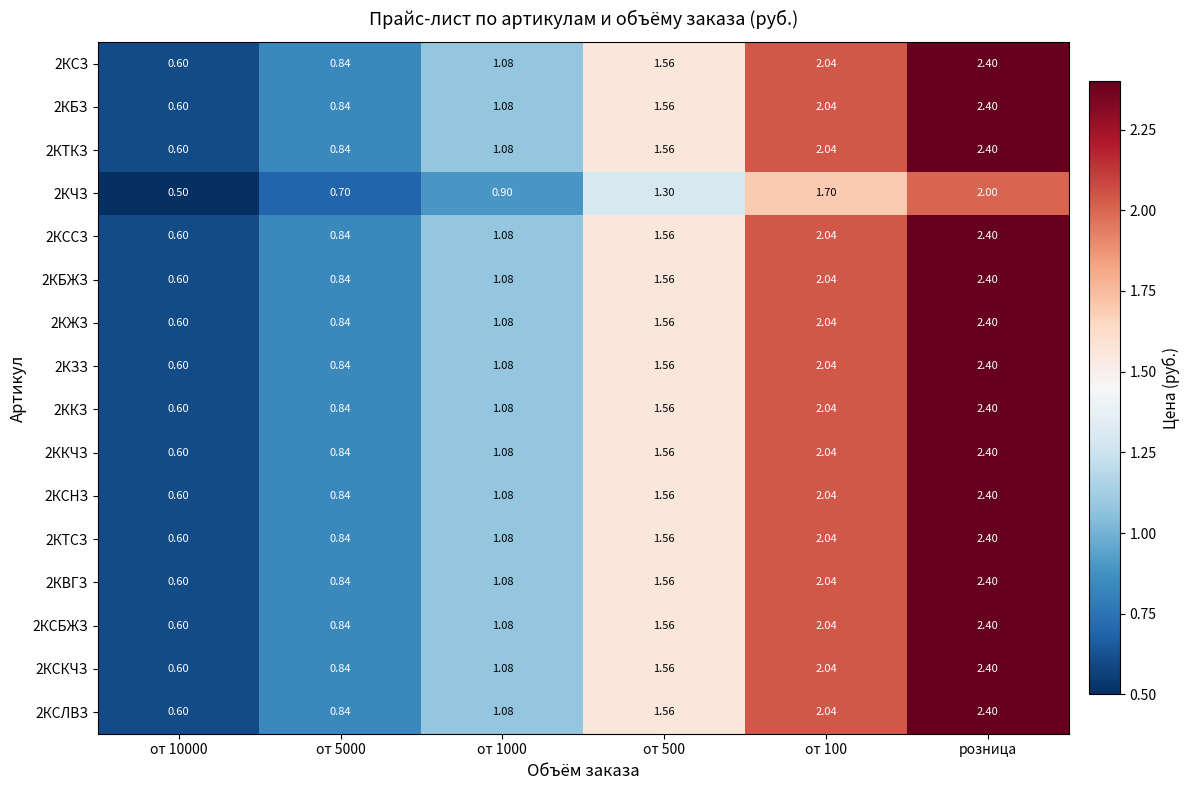

At which category is the sum across all series the highest?

розница